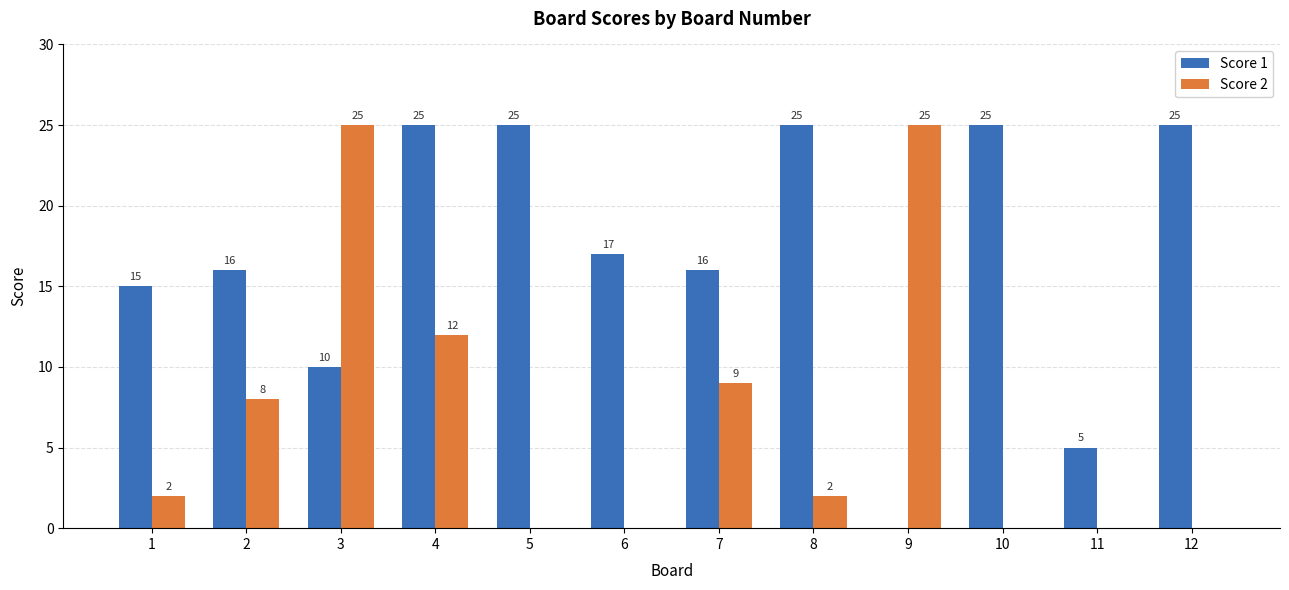

What is the sum of all Score 1 values?

204